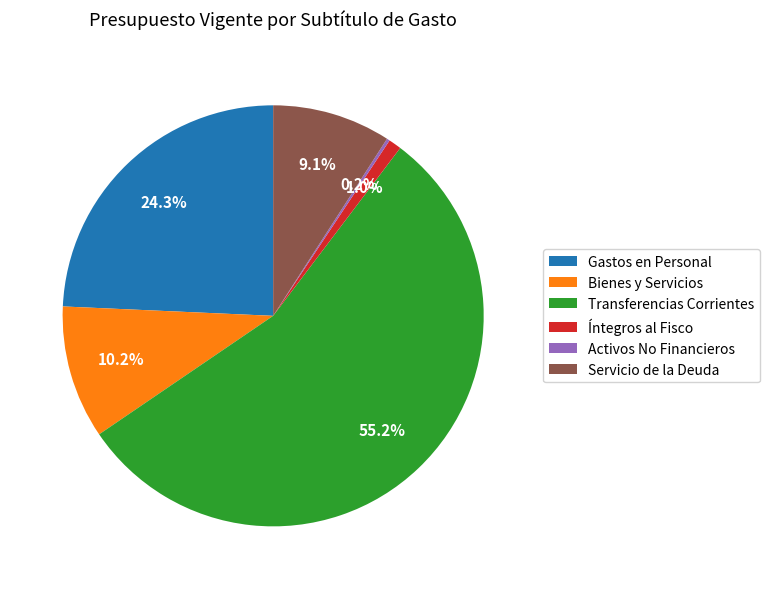

Does any single category account for the majority?

Yes